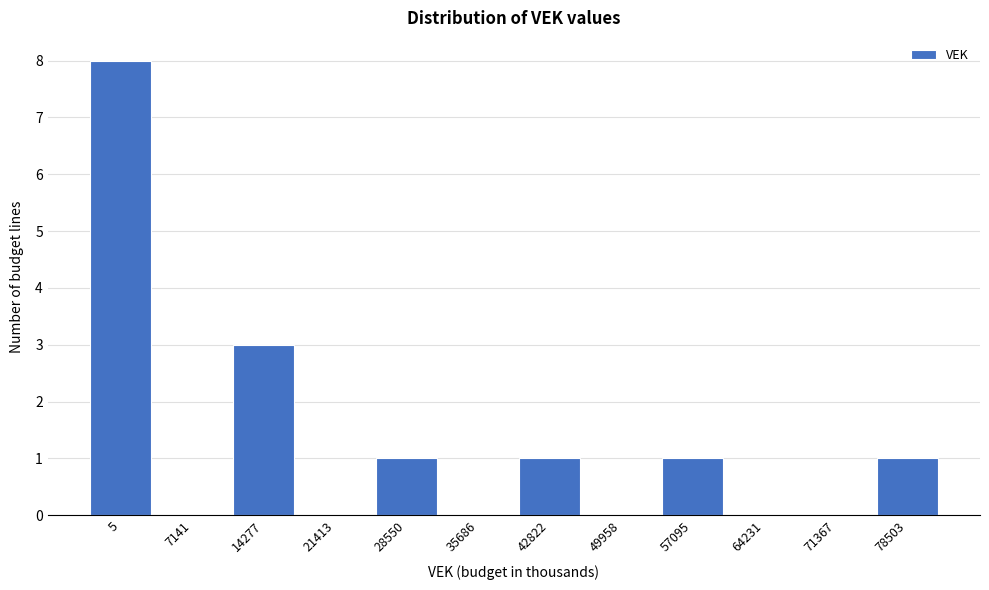

Reading left to right, transcribe all the data shown in this chart.

5=8	7141=0	14277=3	21413=0	28550=1	35686=0	42822=1	49958=0	57095=1	64231=0	71367=0	78503=1